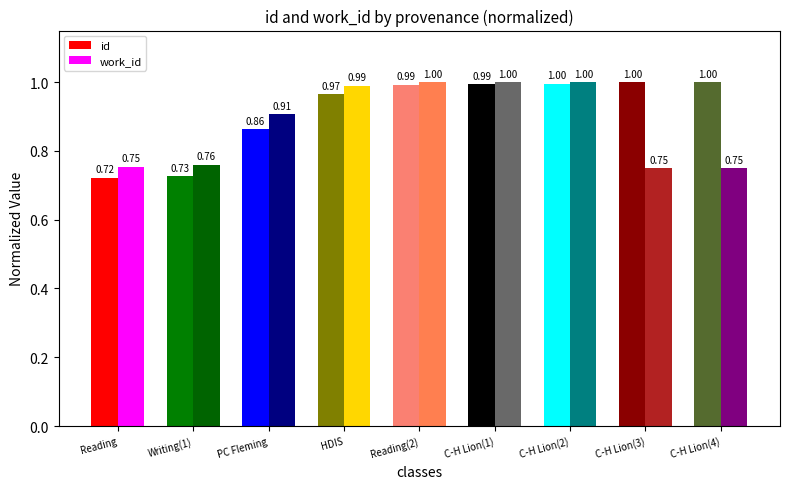

What is the label of the 4th bar from the right?

C-H Lion(1)